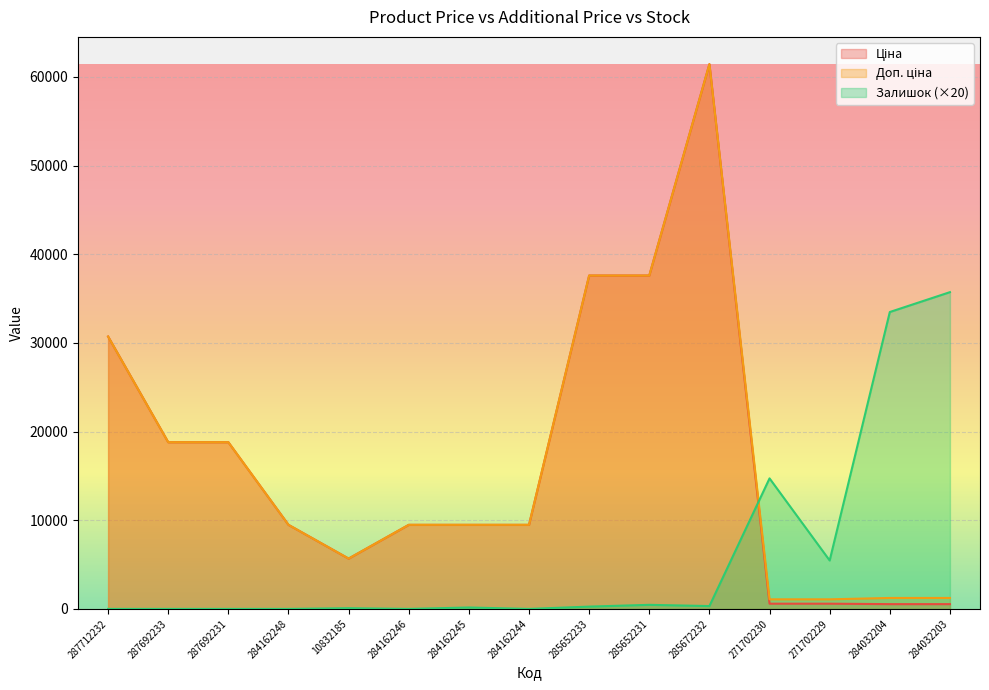

What is the label of the 13th point from the left?

271702229